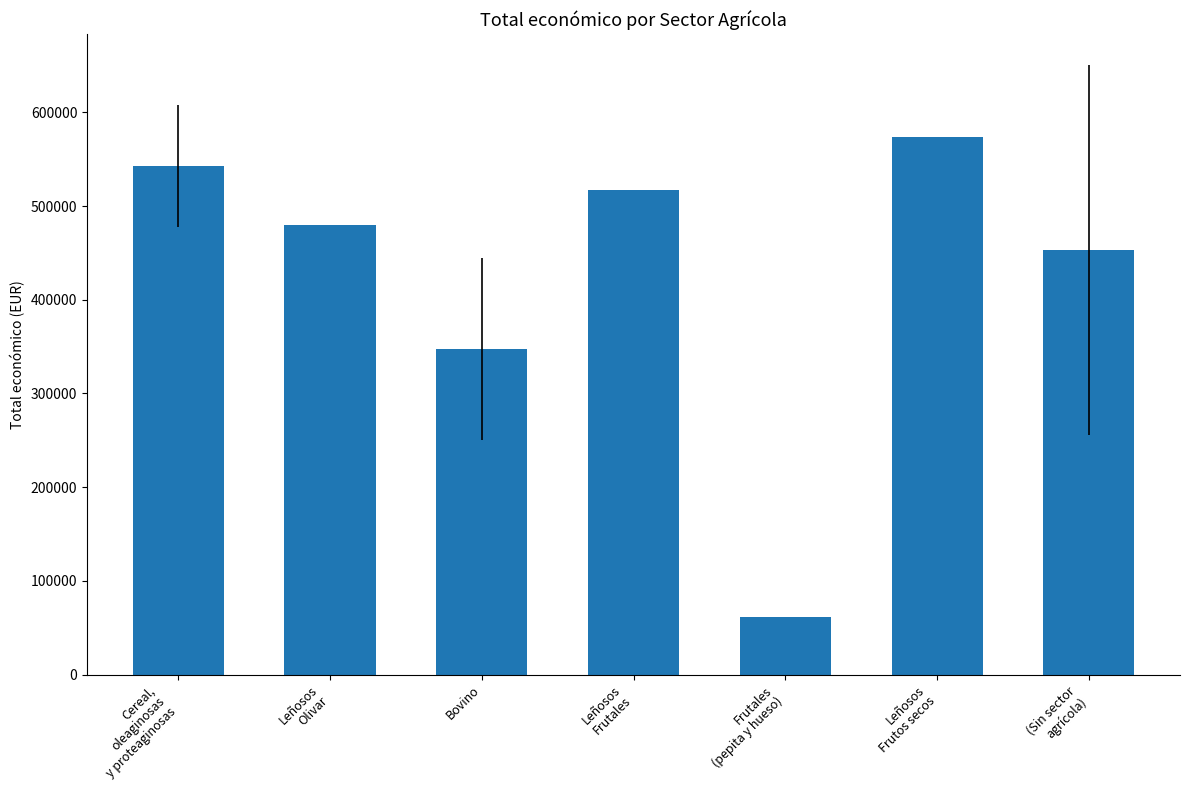

The chart shows a value of 61850.0 at Frutales
(pepita y hueso). True or false?

True